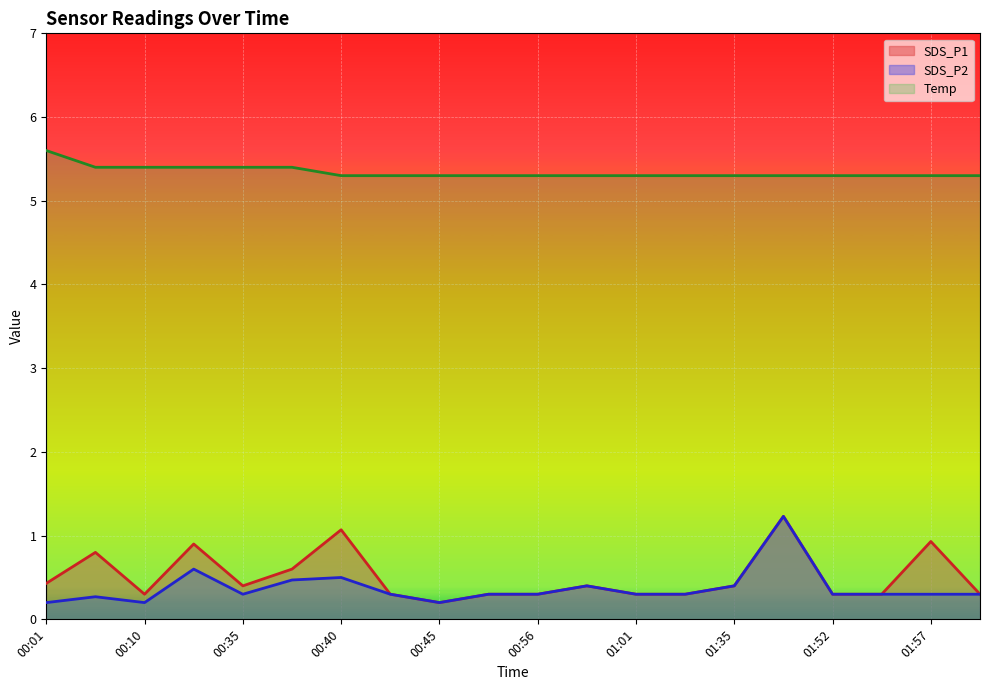

Which series has the largest total across all categories?

Temp